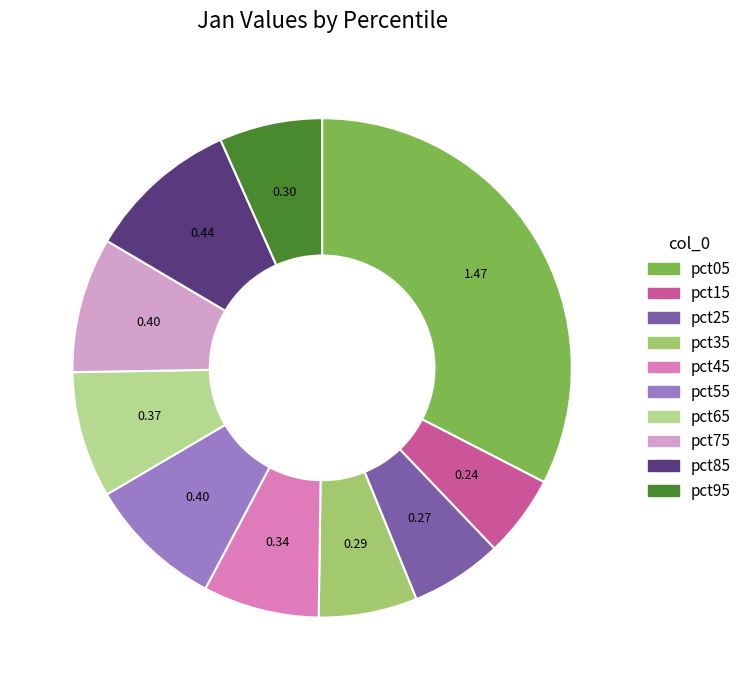

Combined, do pct35 and pct05 account for over 50%?

No